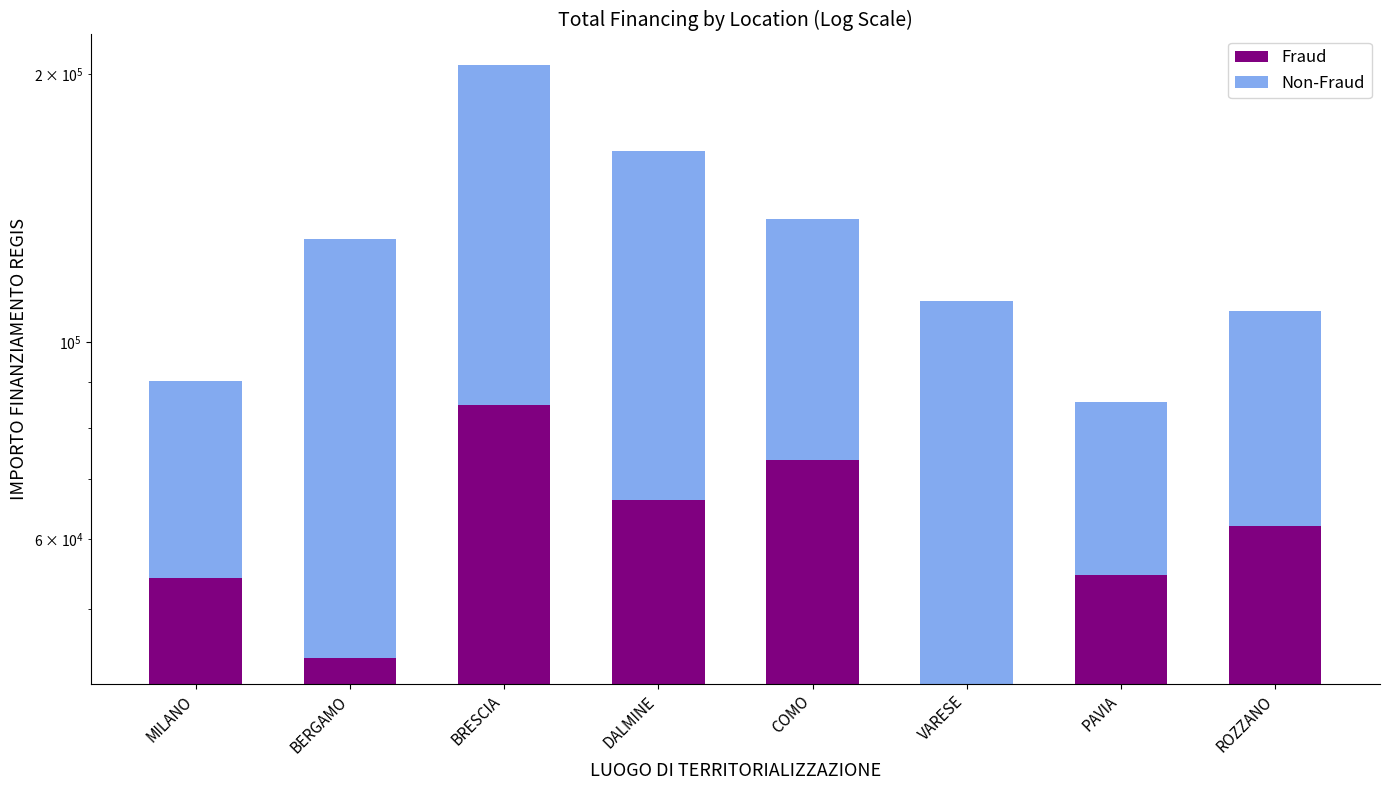

How many bars are there in total?

16